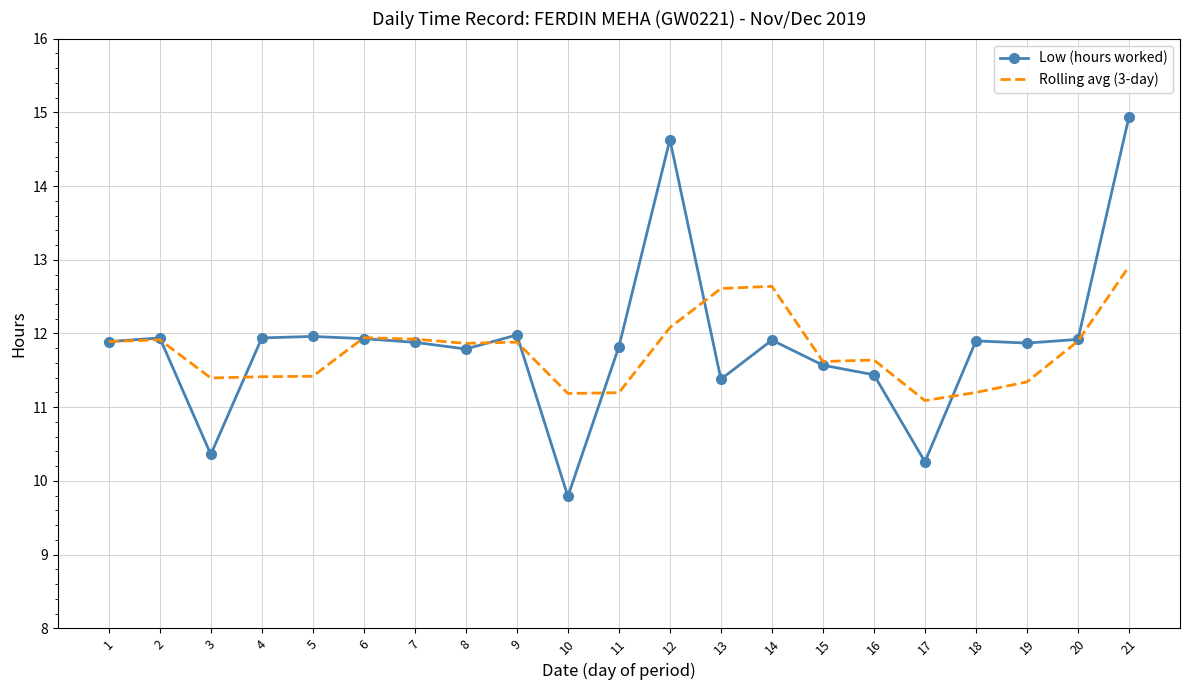

Is it true that Low (hours worked) equals 7.5 at 20?

False